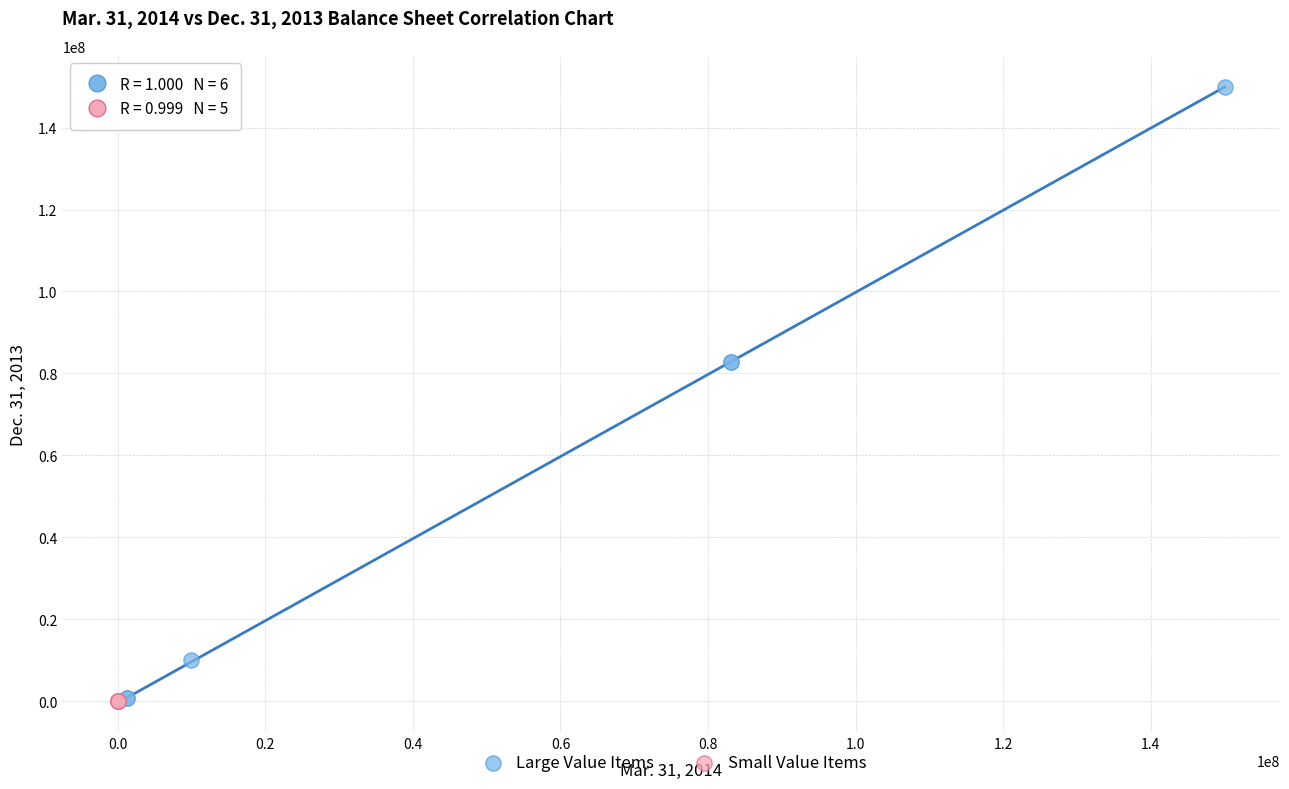

Which series has the largest Y range (max minus min)?

Large Value Items